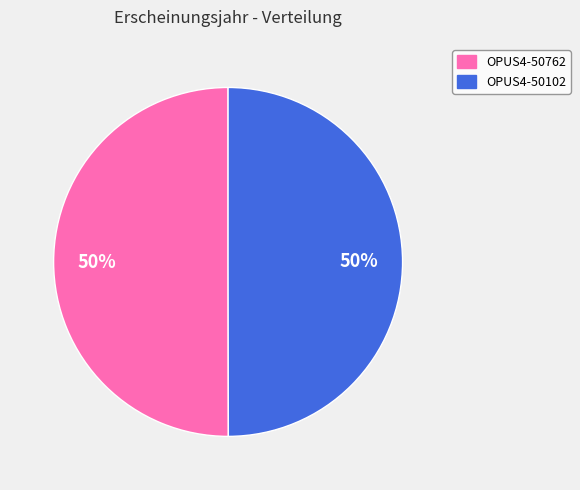

What is the ratio of the value at OPUS4-50762 to the value at OPUS4-50102?

1.0